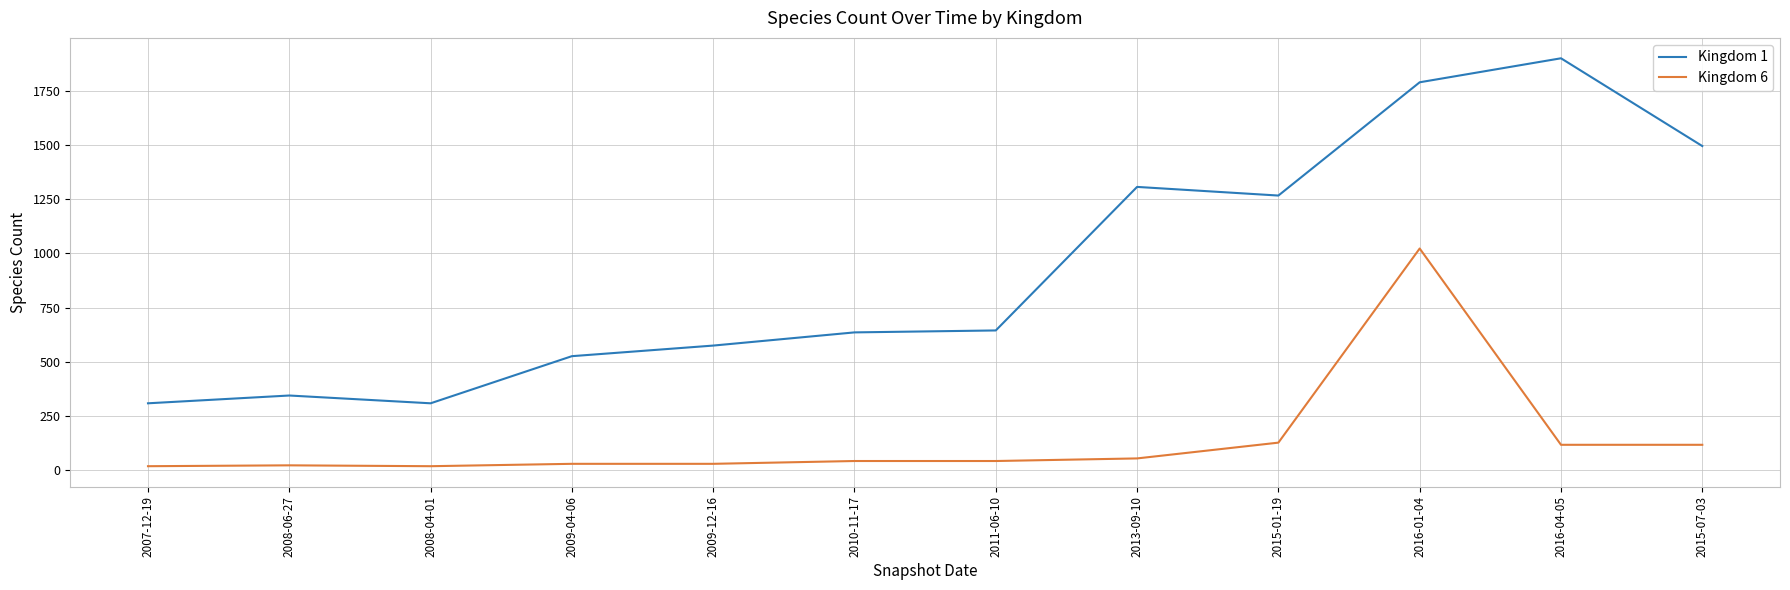

True or false: Kingdom 6 and Kingdom 1 cross at least once.

False